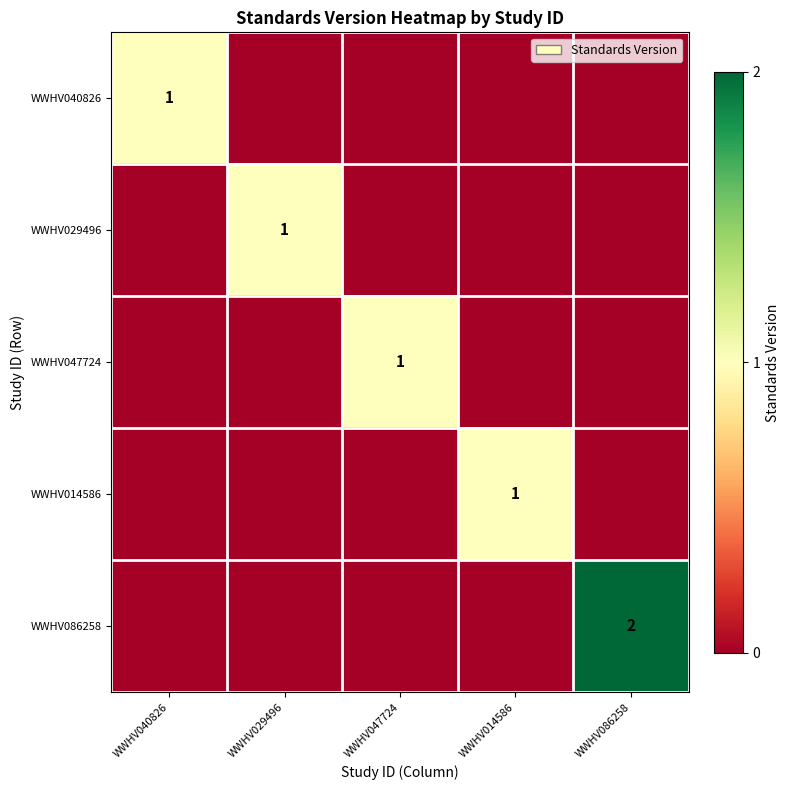

The WWHV086258 series shows 0 at WWHV086258. True or false?

False